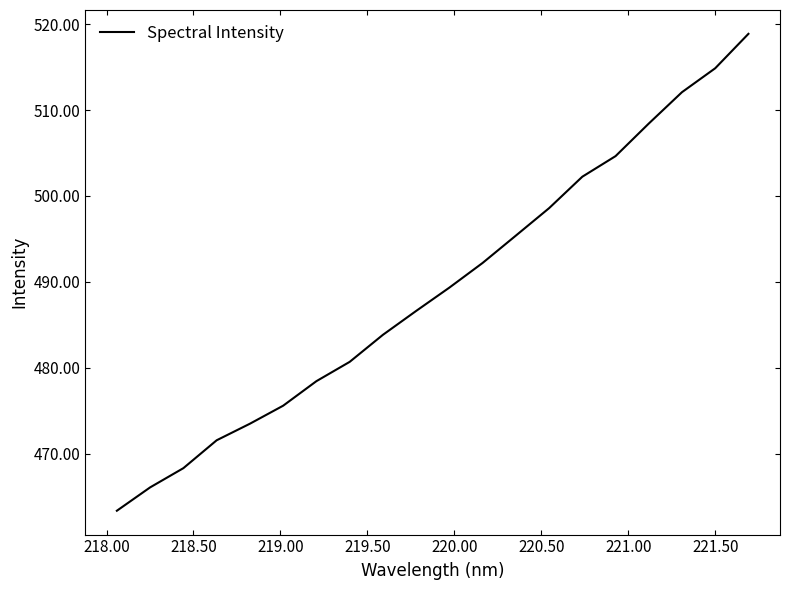

What is the maximum value shown in the chart?

518.9